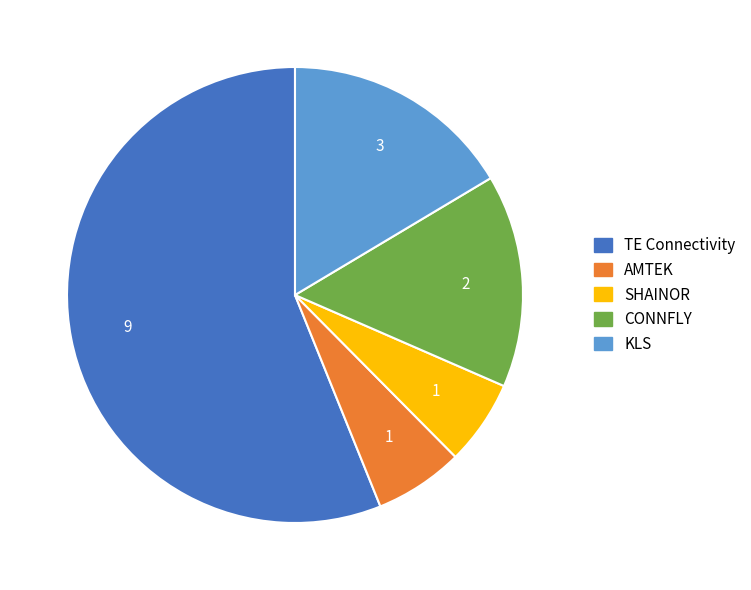

Count the number of slices in the pie.

5